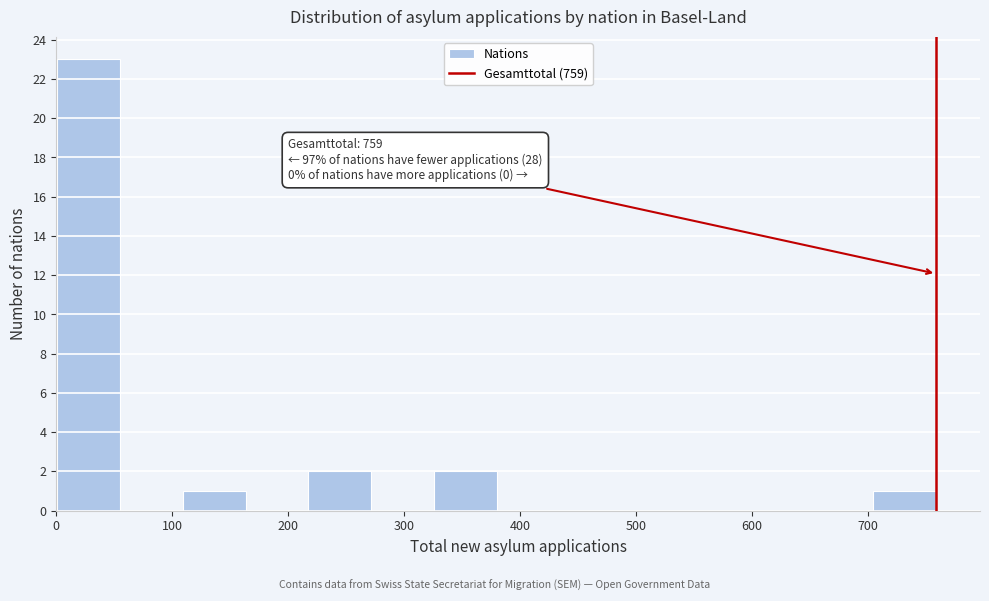

Over which range of the x-axis is the bar tallest?

0 to 60